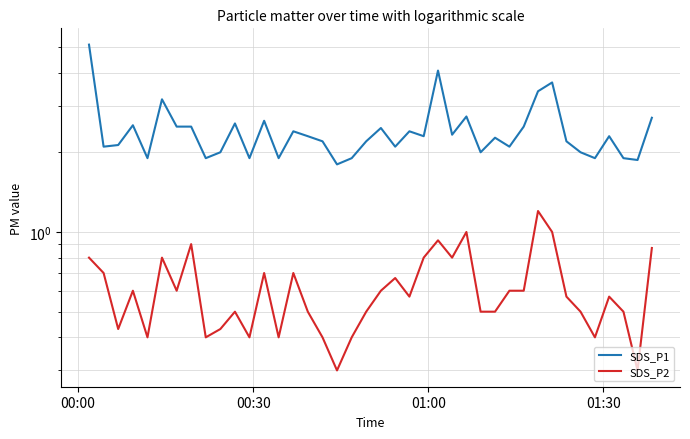

Which series has the largest range (max minus min)?

SDS_P1